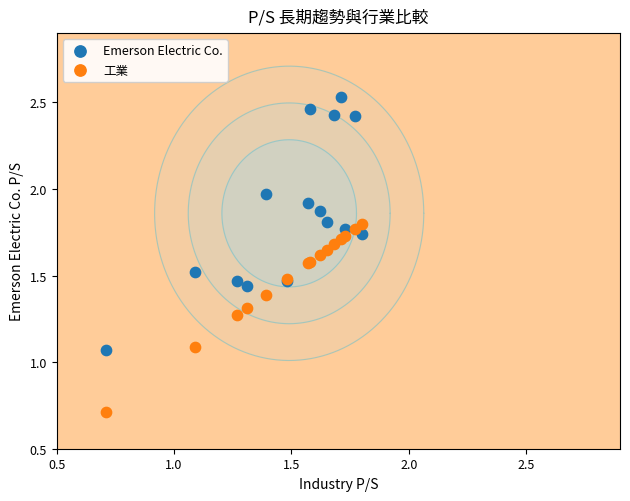

Which series has the widest spread of Y values?

Emerson Electric Co.